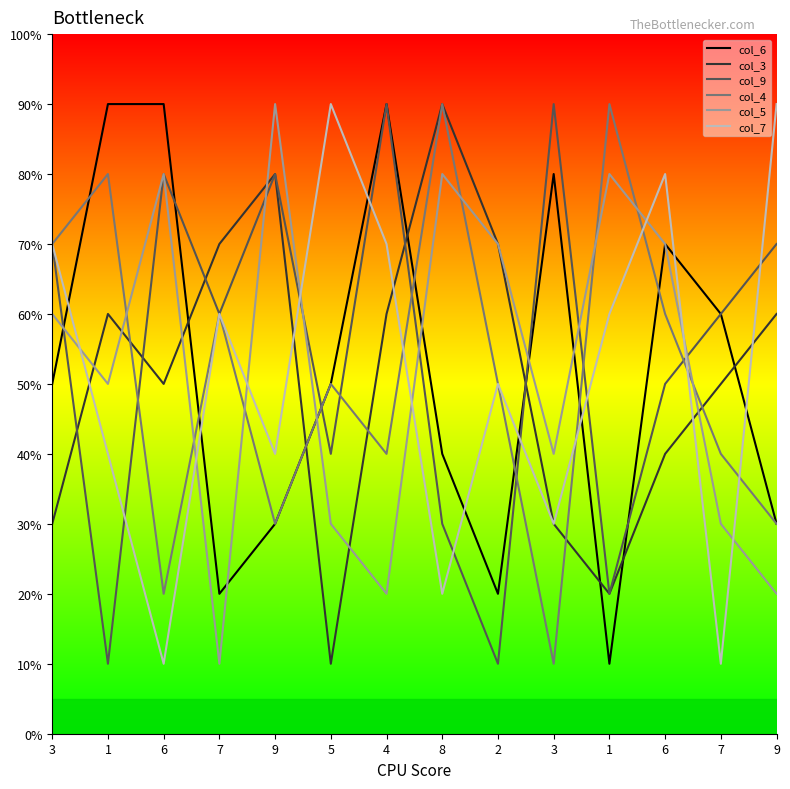

Reading right to left, extract all data points from this chart.

col_6: 9=3	7=6	6=7	1=1	3=8	2=2	8=4	4=9	5=5	9=3	7=2	6=9	1=9	3=5
col_3: 9=6	7=5	6=4	1=2	3=3	2=7	8=9	4=6	5=1	9=8	7=7	6=5	1=6	3=3
col_9: 9=7	7=6	6=5	1=2	3=9	2=1	8=3	4=9	5=4	9=8	7=6	6=8	1=1	3=7
col_4: 9=3	7=4	6=6	1=9	3=1	2=5	8=9	4=4	5=5	9=3	7=6	6=2	1=8	3=7
col_5: 9=2	7=3	6=7	1=8	3=4	2=7	8=8	4=2	5=3	9=9	7=1	6=8	1=5	3=6
col_7: 9=9	7=1	6=8	1=6	3=3	2=5	8=2	4=7	5=9	9=4	7=6	6=1	1=4	3=7